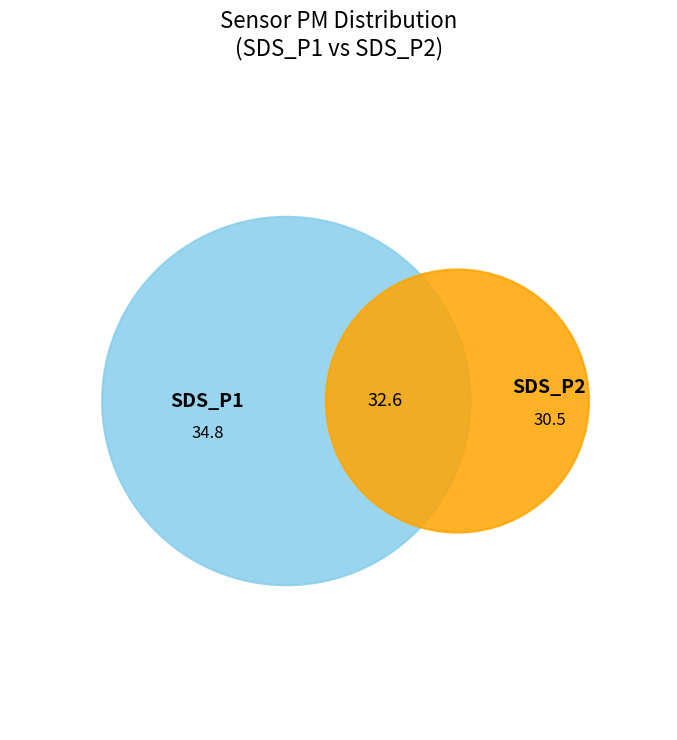

Does any single category account for the majority?

No